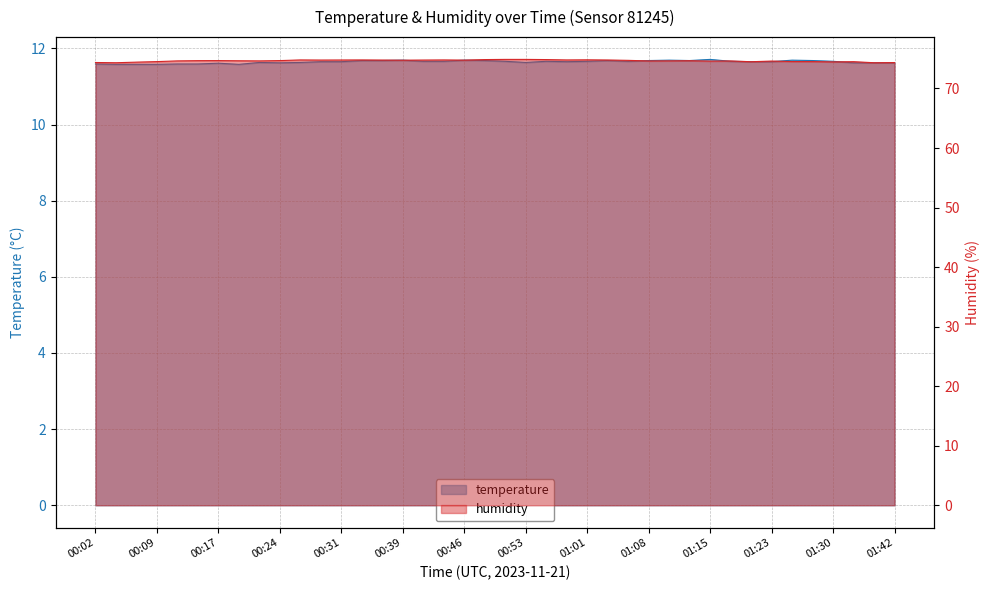

What is the average value of the temperature series?

11.6